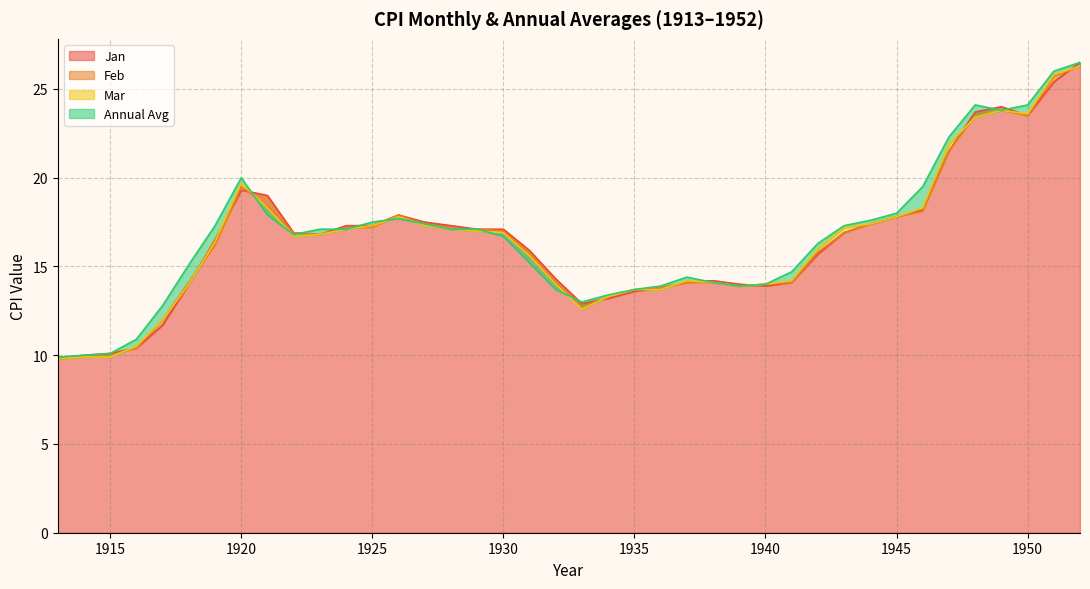

What is the difference between the highest and lowest values at 1923?

0.3